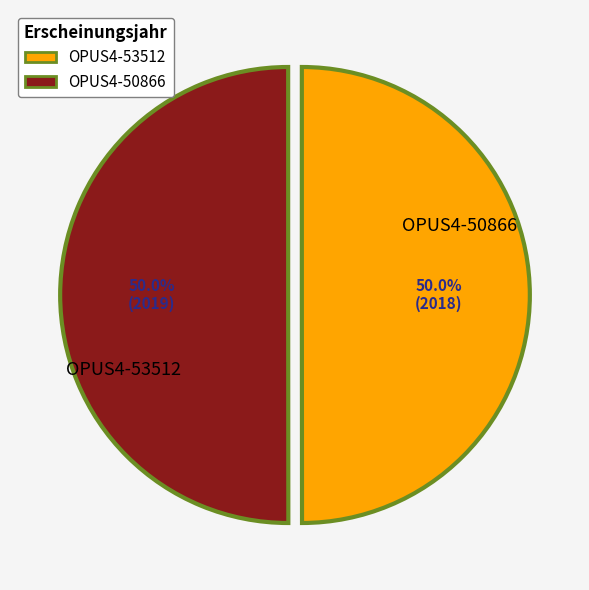

To the nearest percent, what percentage of the pie is OPUS4-50866?

50%